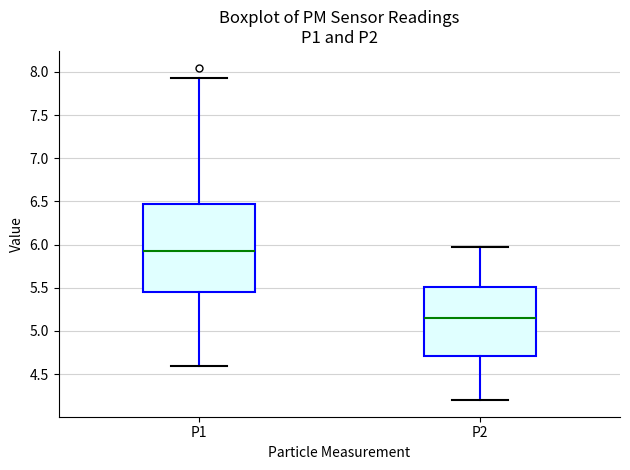

Comparing the boxes themselves (not the whiskers), which one is the tallest?

P1